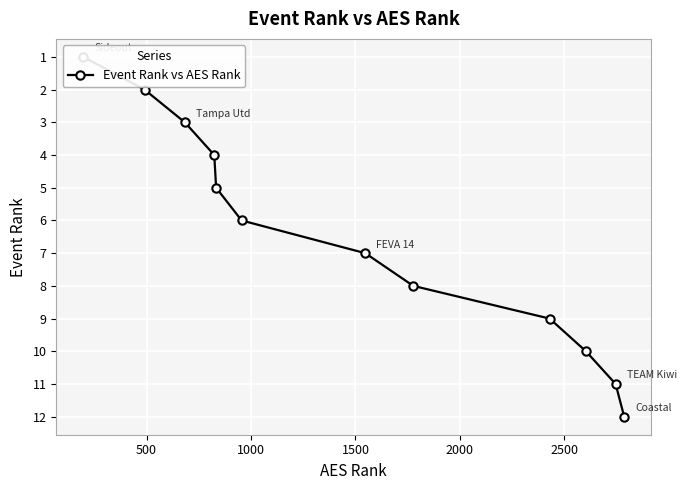

How many lines are shown in the chart?

1